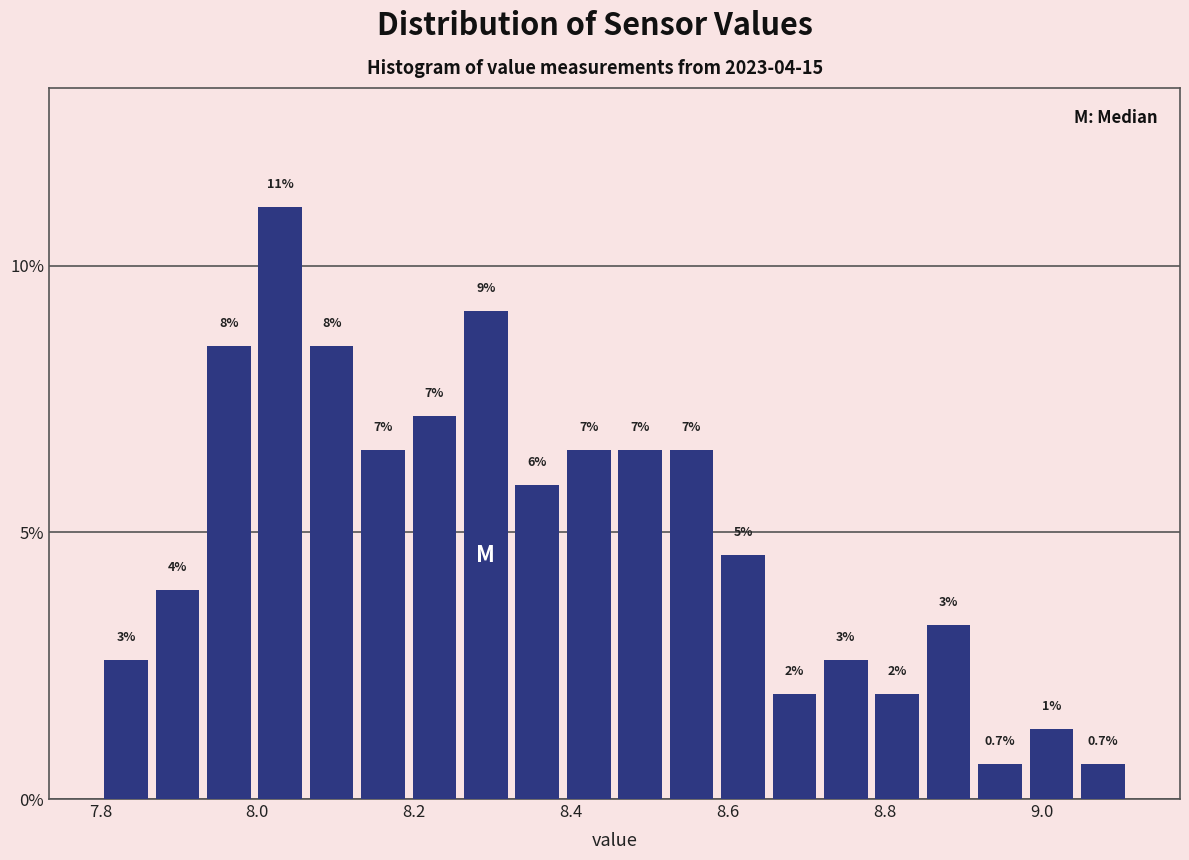

Read against the x-axis, roughly where is the centre of the tallest bar?

8.02